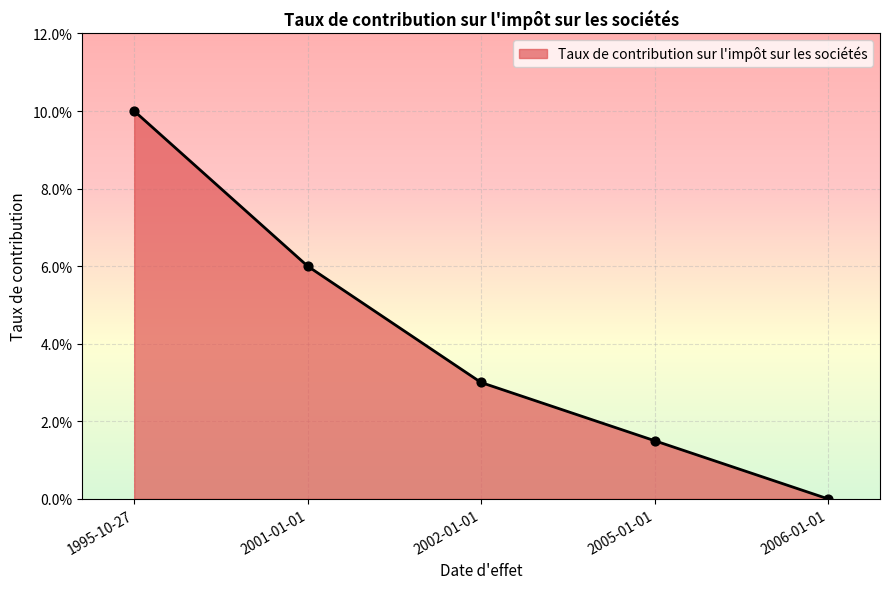

What is the change in value from 2001-01-01 to 2006-01-01?

-0.1